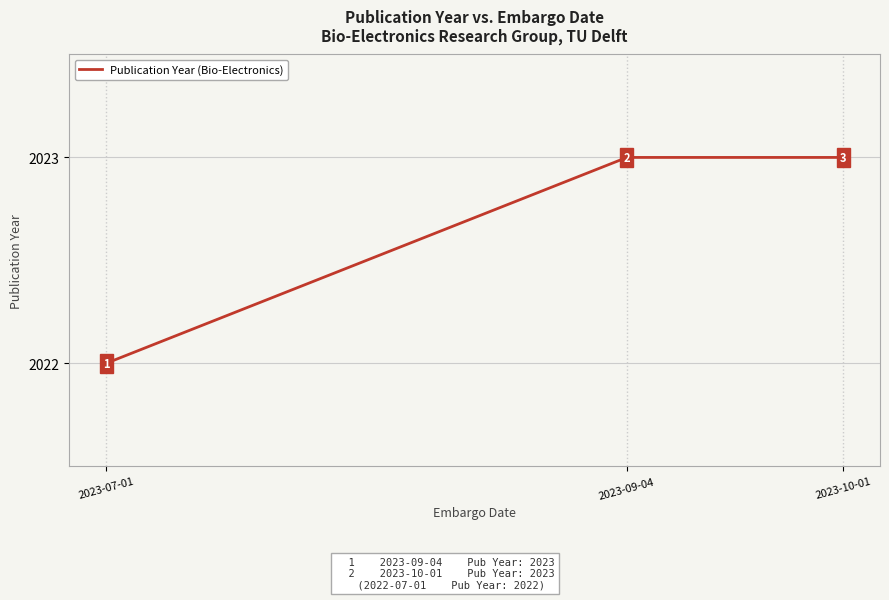

Between 2023-10-01 and 2023-07-01, which is larger?

2023-10-01